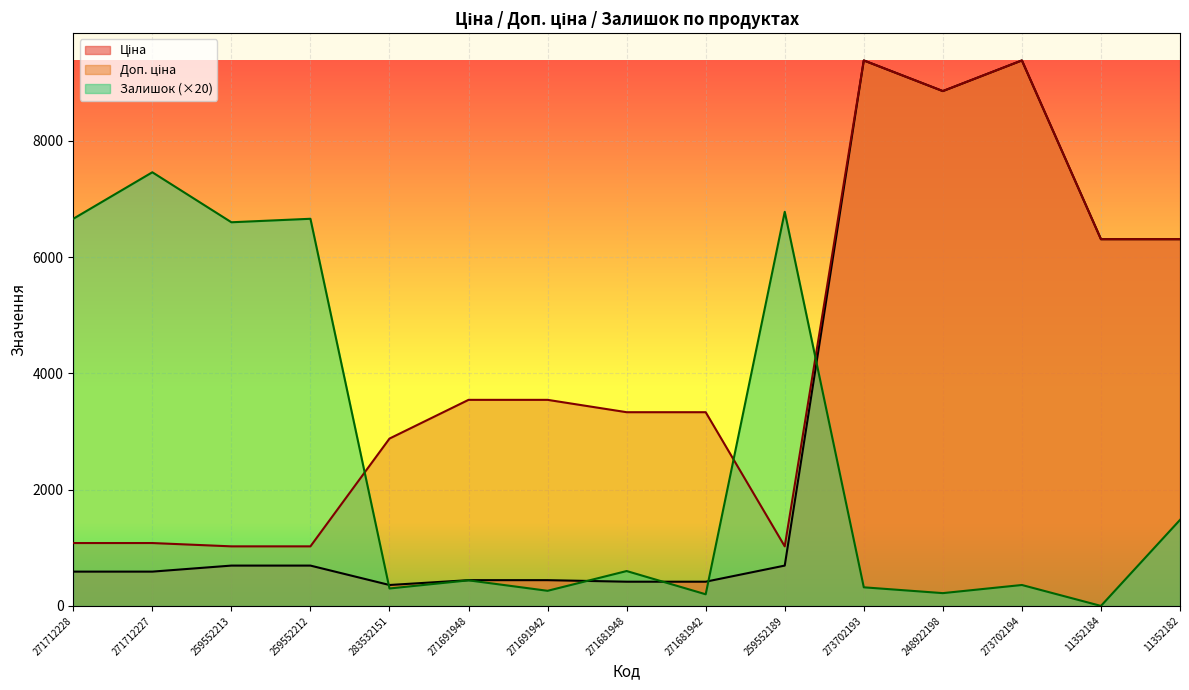

After their last crossing, which series has the higher values: Доп. ціна or Залишок?

Доп. ціна